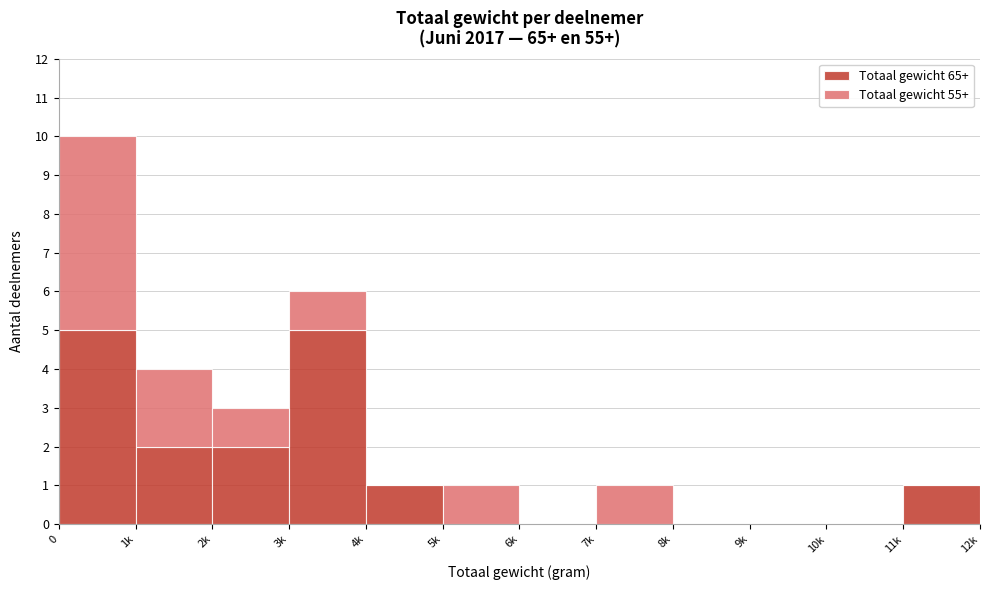

Reading left to right, what are the values for Totaal gewicht 65+?

0=5	1k=2	2k=2	3k=5	4k=1	5k=0	6k=0	7k=0	8k=0	9k=0	10k=0	11k=1